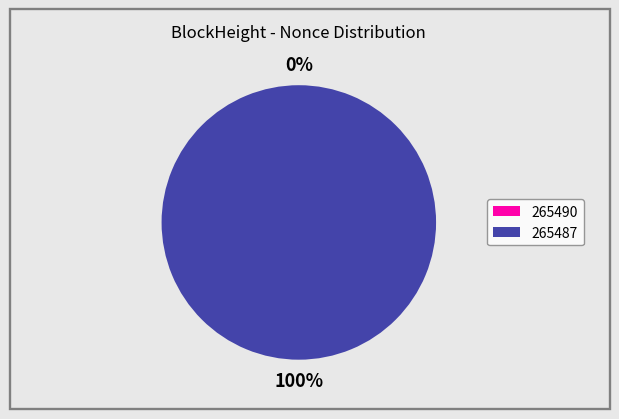

Which category has the smallest portion of the pie?

265490